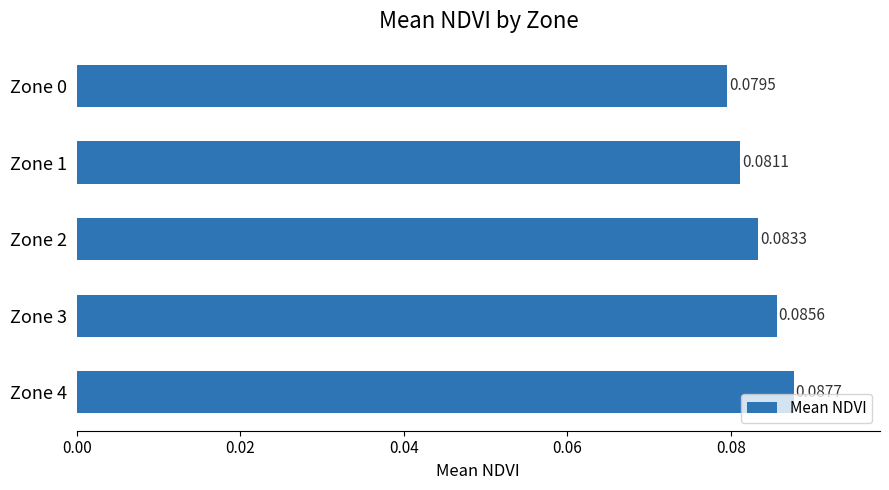

Rank the categories by value from lowest to highest.

Zone 0, Zone 1, Zone 2, Zone 3, Zone 4